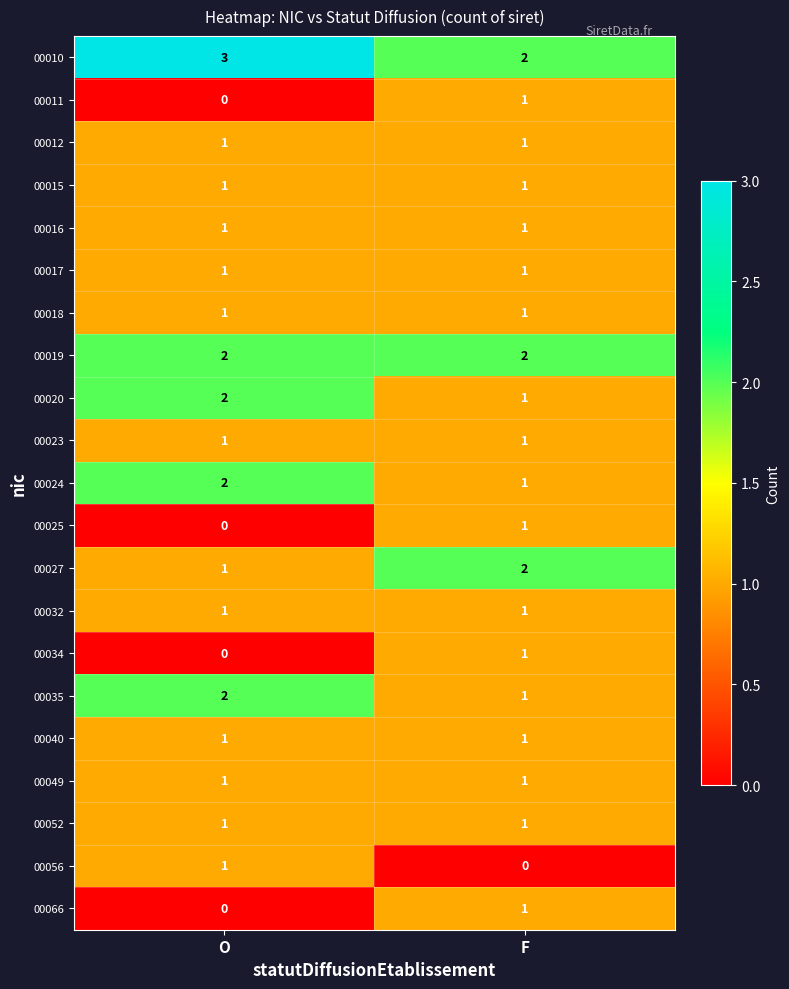

How many data points does each series have?

2